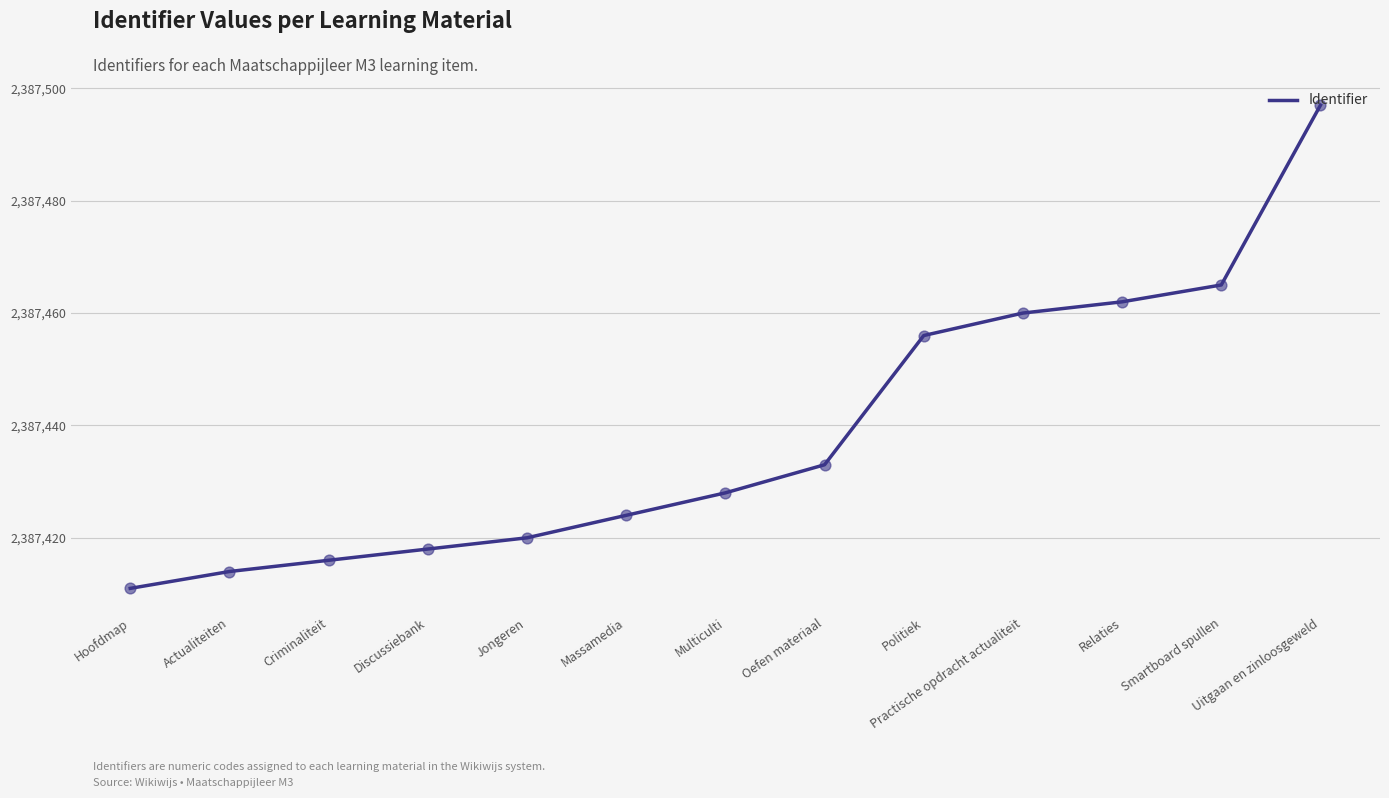

What is the ratio of the value at Practische opdracht actualiteit to the value at Uitgaan en zinloosgeweld?

1.0